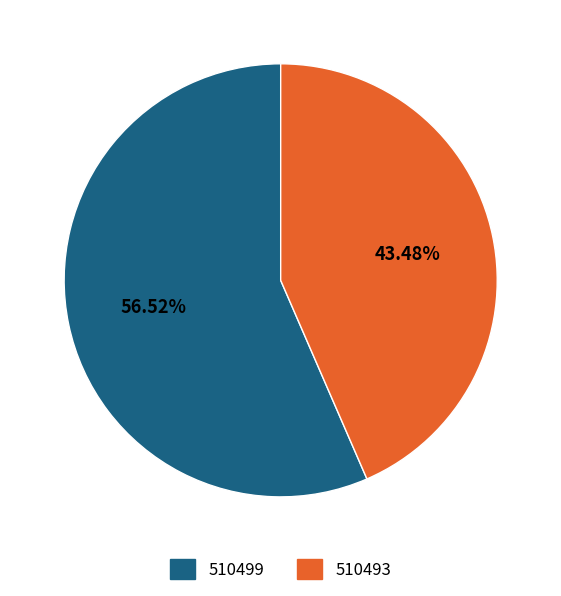

How many slices are in this pie chart?

2